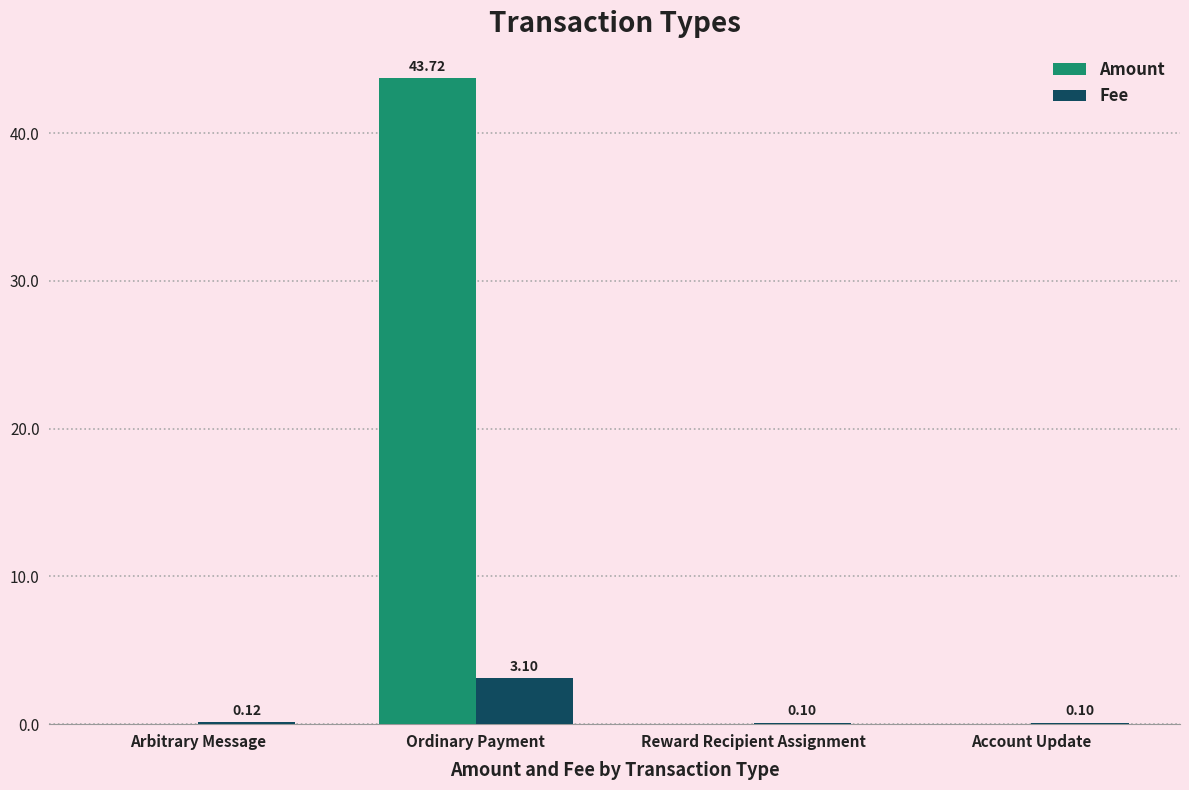

What are all the series names shown in the legend?

Amount, Fee